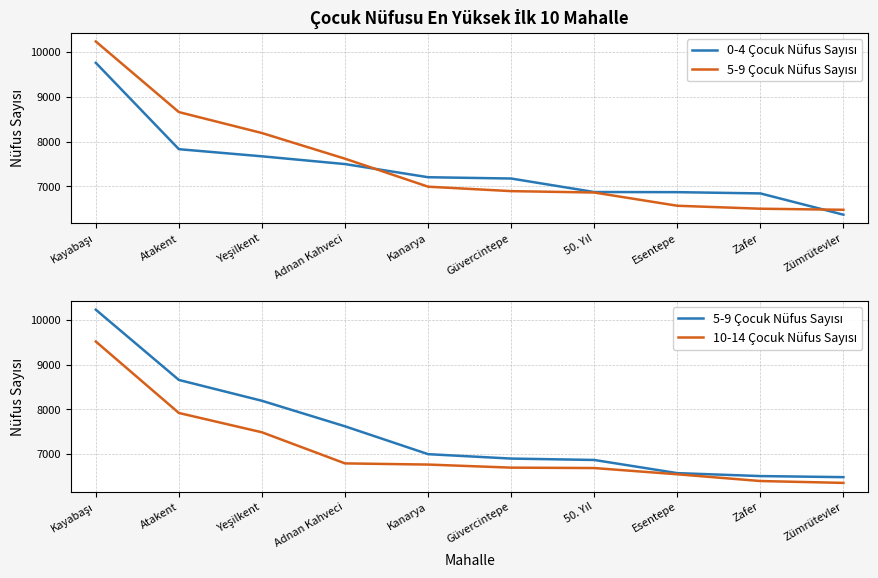

True or false: 10-14 Çocuk Nüfus Sayısı and 0-4 Çocuk Nüfus Sayısı cross at least once.

True